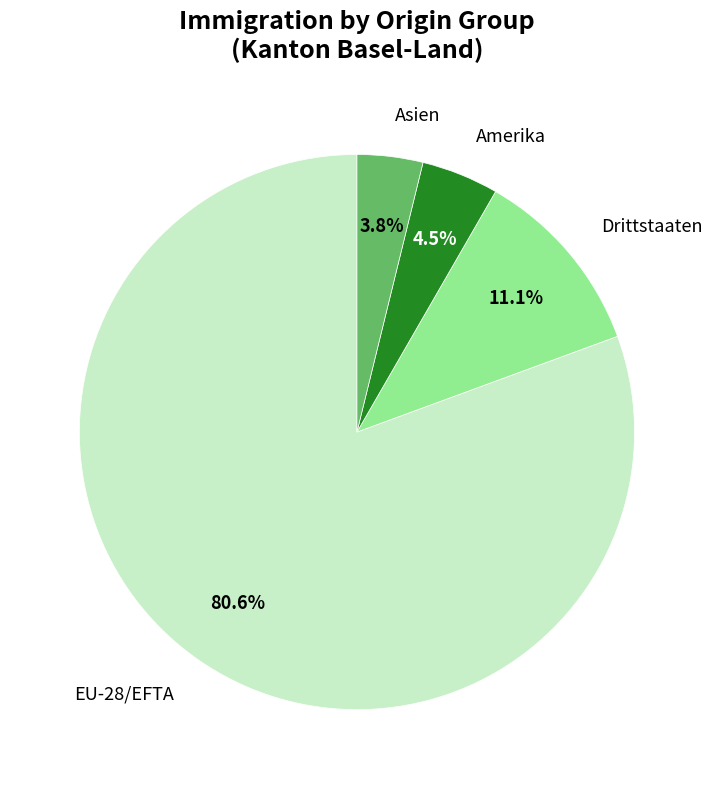

Does Drittstaaten account for over 50% of the chart?

No